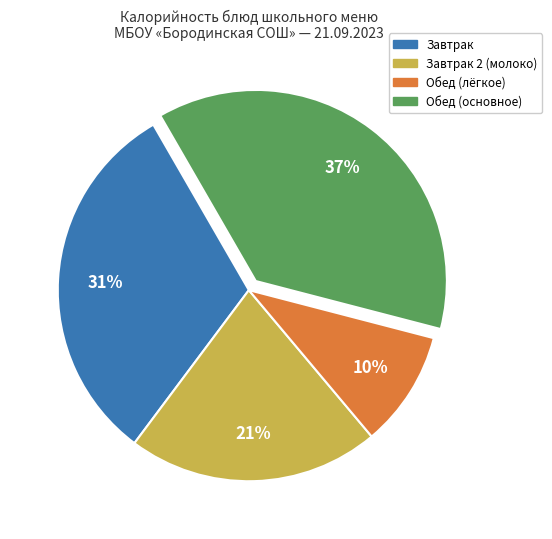

Is there any slice that represents more than half of the pie?

No